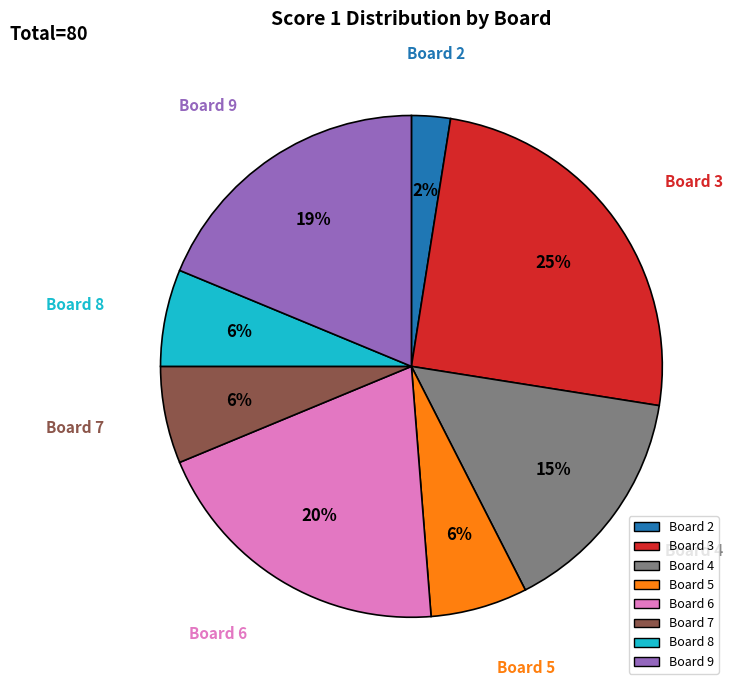

Which slice is the largest?

Board 3